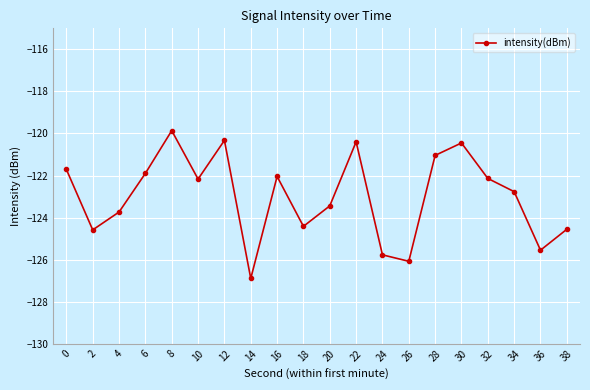

Is it true that the value at 28 is -121.0?

True